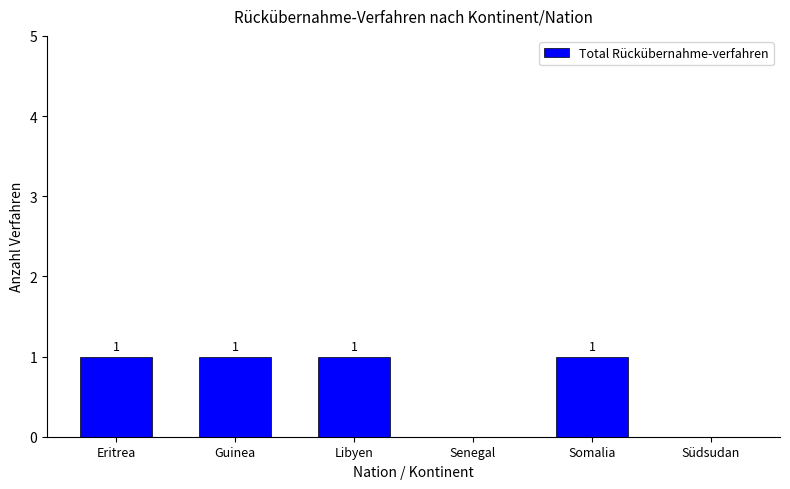

Reading left to right, transcribe all the data shown in this chart.

Eritrea=1	Guinea=1	Libyen=1	Senegal=0	Somalia=1	Südsudan=0